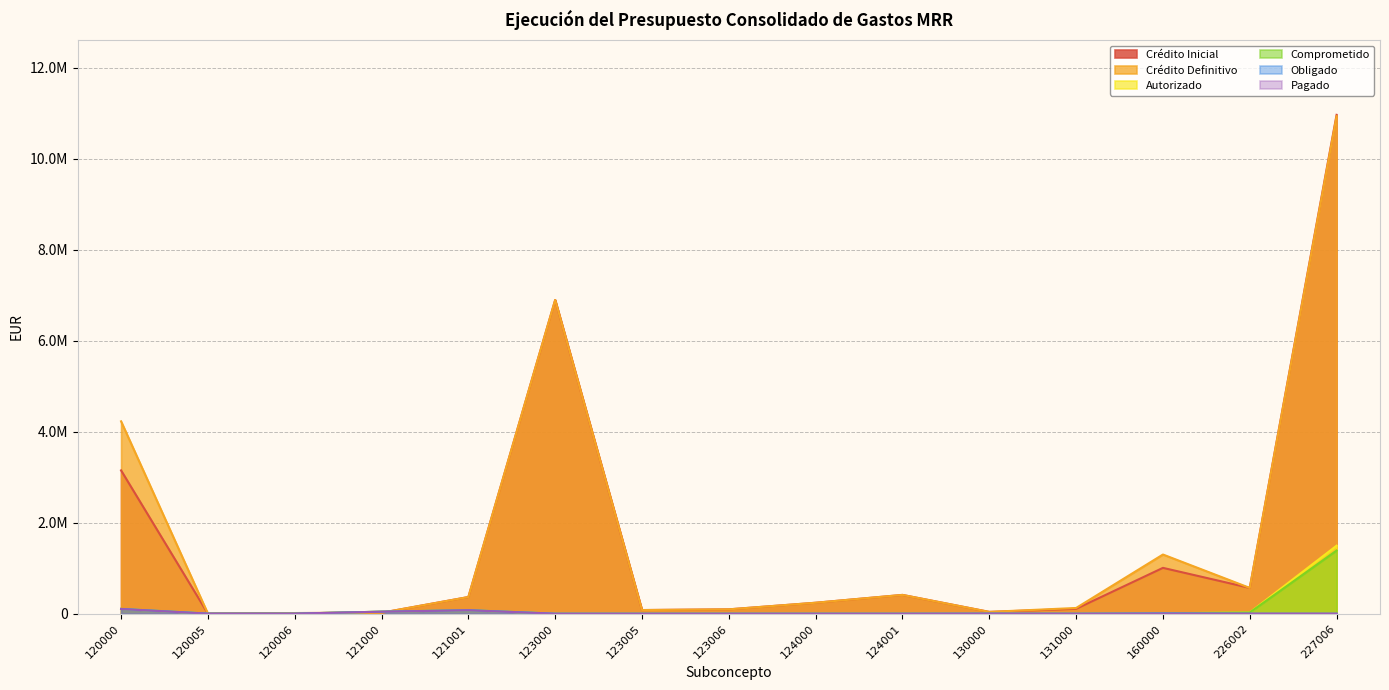

True or false: Crédito Inicial has more than 1 interior local peaks.

True